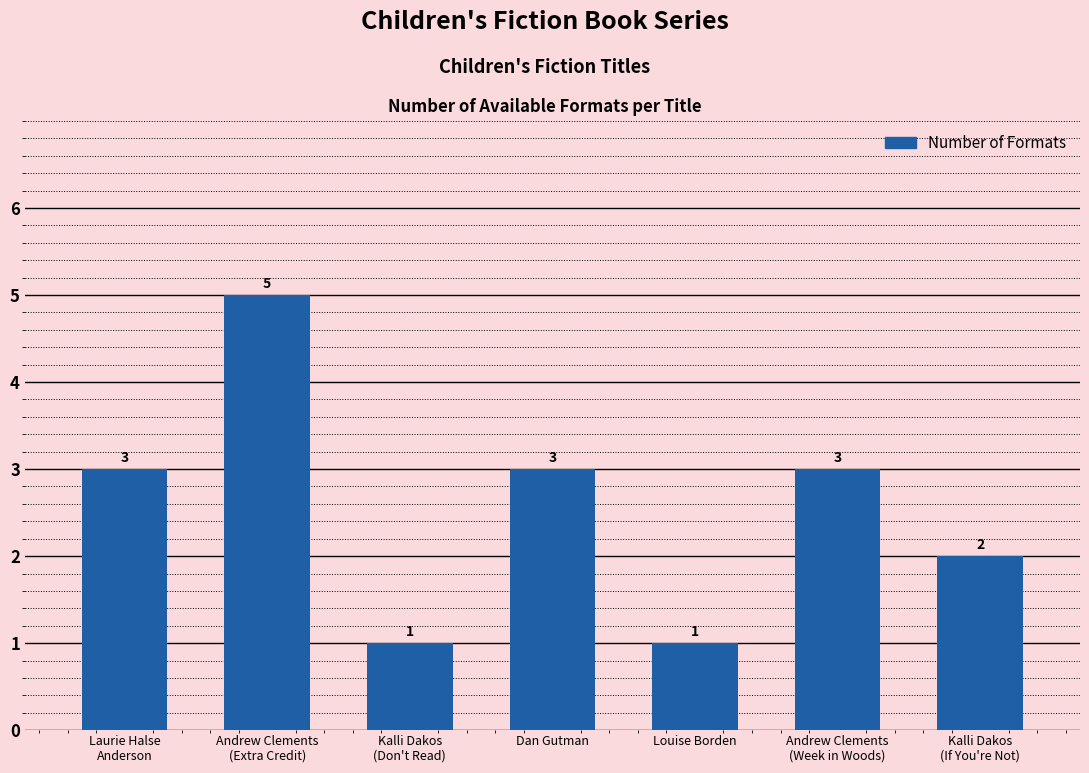

Reading right to left, list all the values displayed in this chart.

Kalli Dakos
(If You're Not)=2	Andrew Clements
(Week in Woods)=3	Louise Borden=1	Dan Gutman=3	Kalli Dakos
(Don't Read)=1	Andrew Clements
(Extra Credit)=5	Laurie Halse
Anderson=3